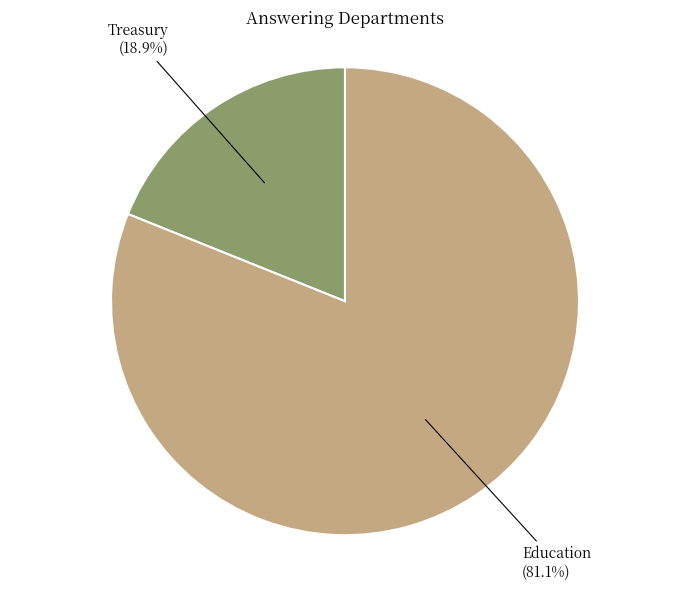

How many slices are in this pie chart?

2